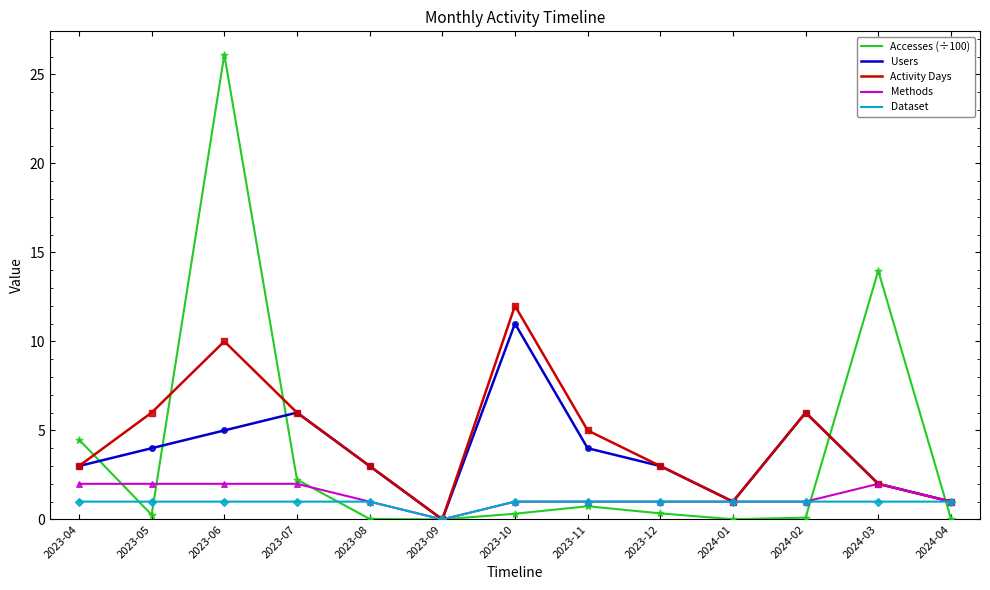

Is the value of Users at 2023-11 greater than the value of Dataset at 2024-01?

Yes